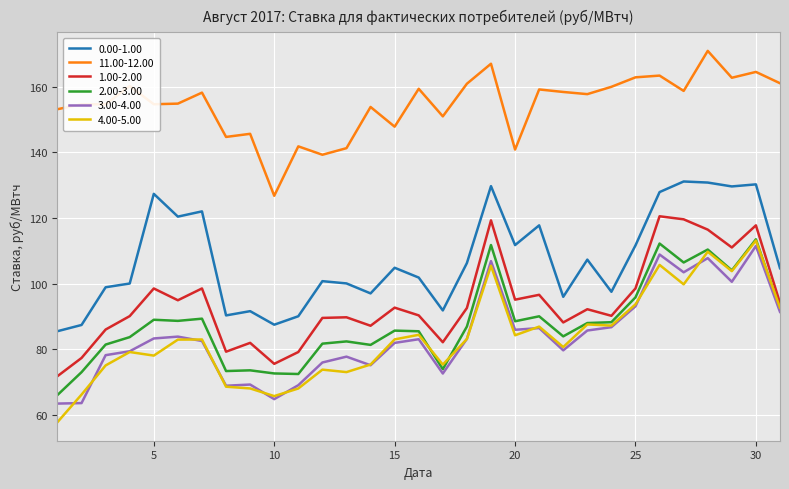

What is the minimum value shown in the chart?

57.8